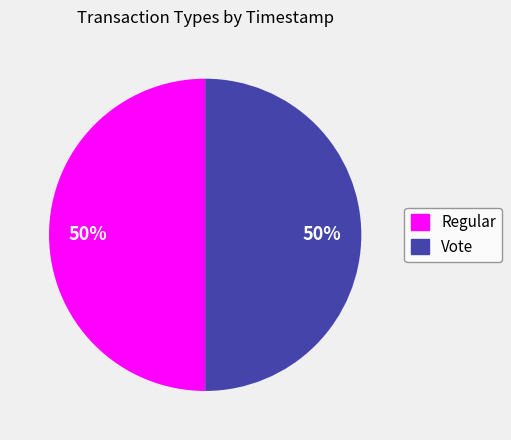

To the nearest percent, what portion does Vote represent?

50%